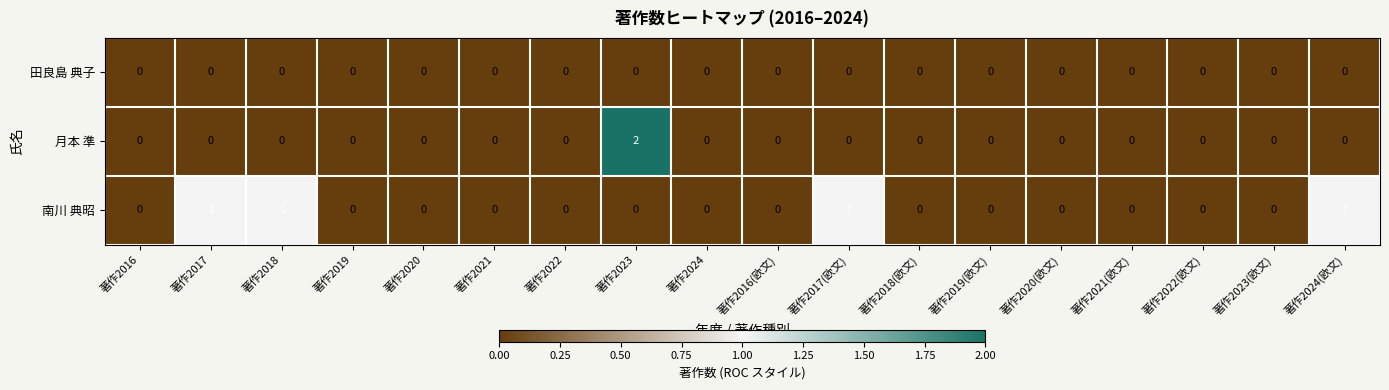

List the series in order of their overall mean, lowest first.

田良島 典子, 月本 準, 南川 典昭